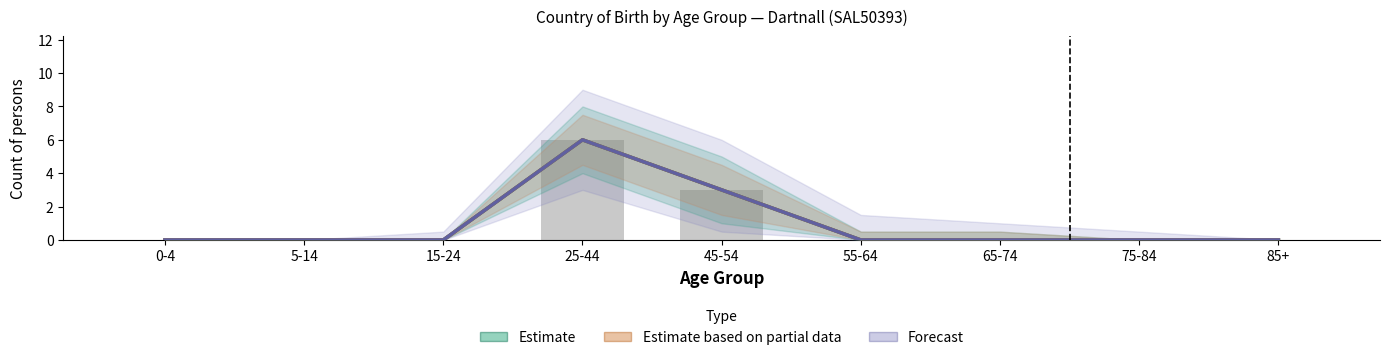

Which series changed the most between 0-4 and 15-24?

Estimate